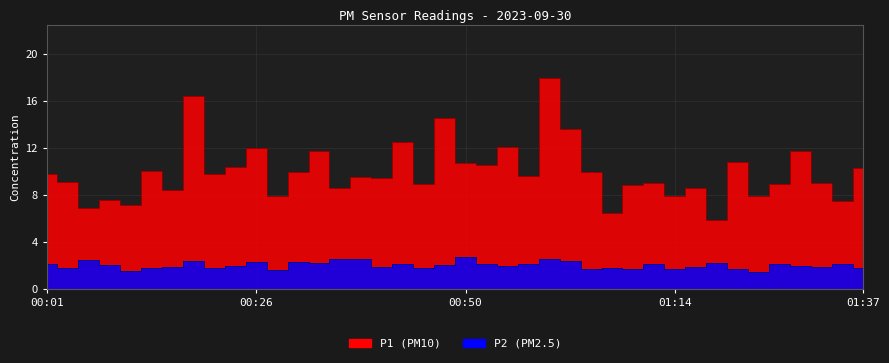

Where is the first local maximum for P2?

00:06